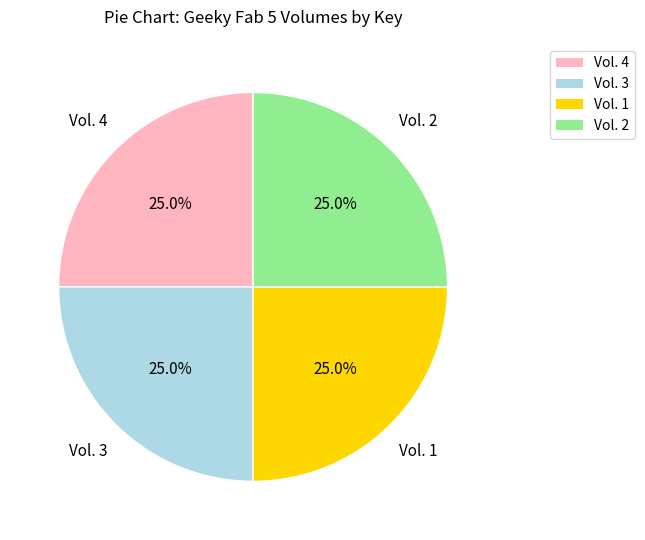

To the nearest percent, what is the combined percentage of Vol. 1 and Vol. 2?

50%